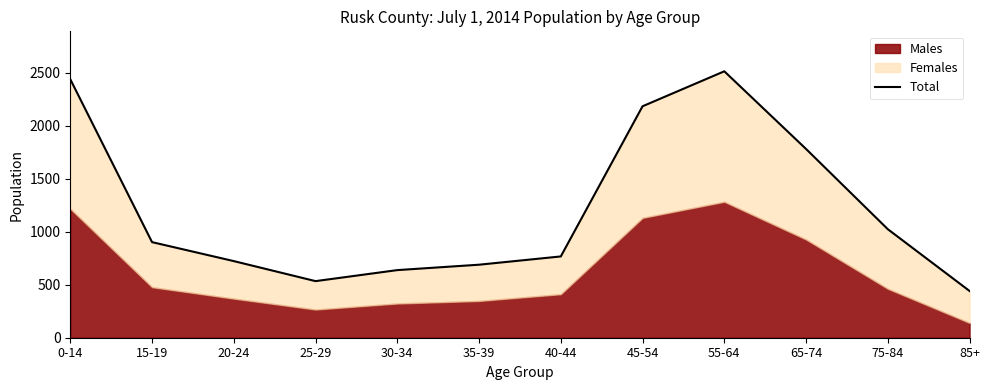

Does the chart display data point markers on the line(s)?

No